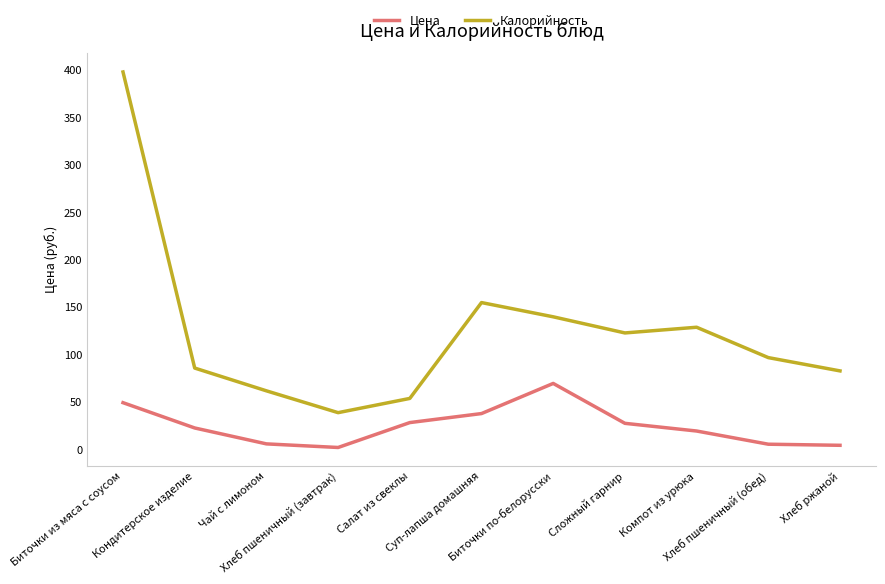

What is the minimum value for Калорийность?

39.0